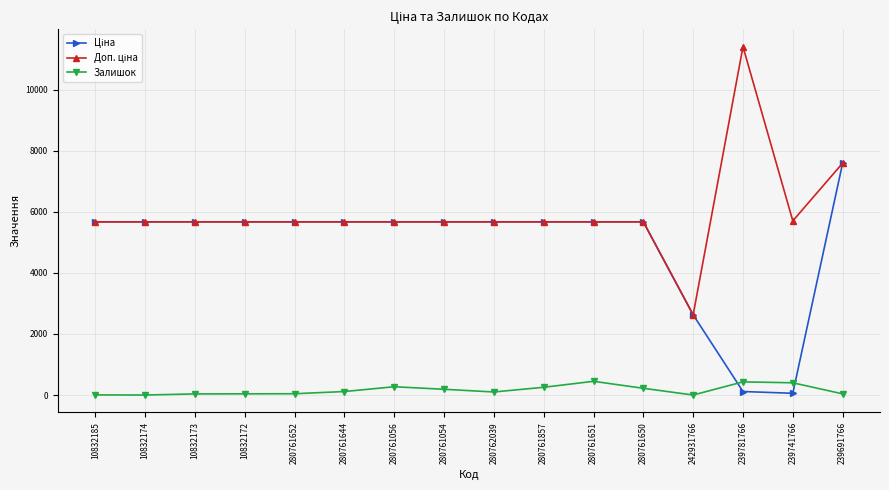

How many distinct data groups are displayed?

3